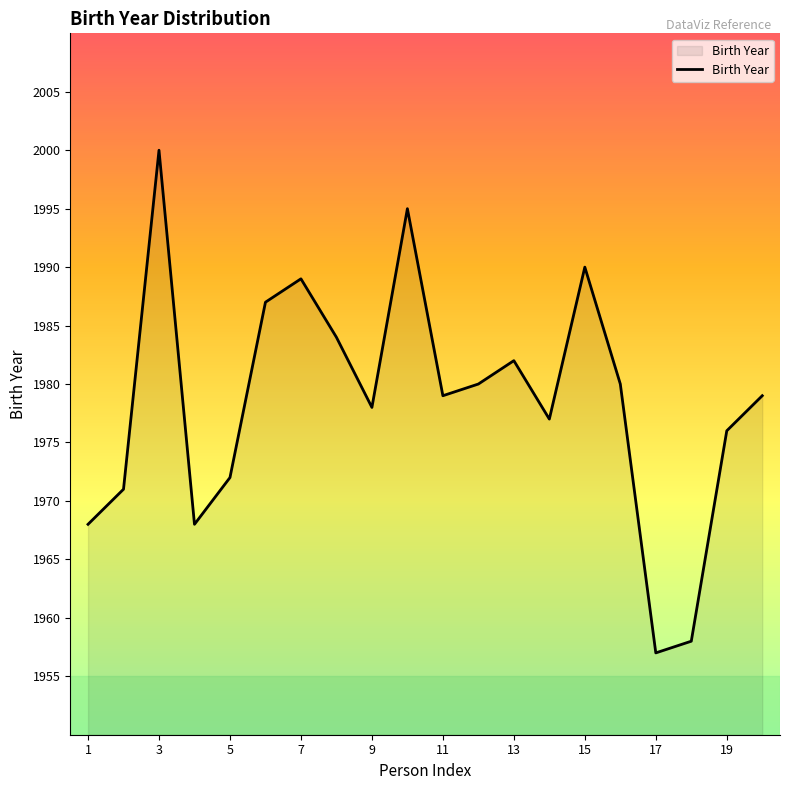

Does the chart have visible grid lines?

No